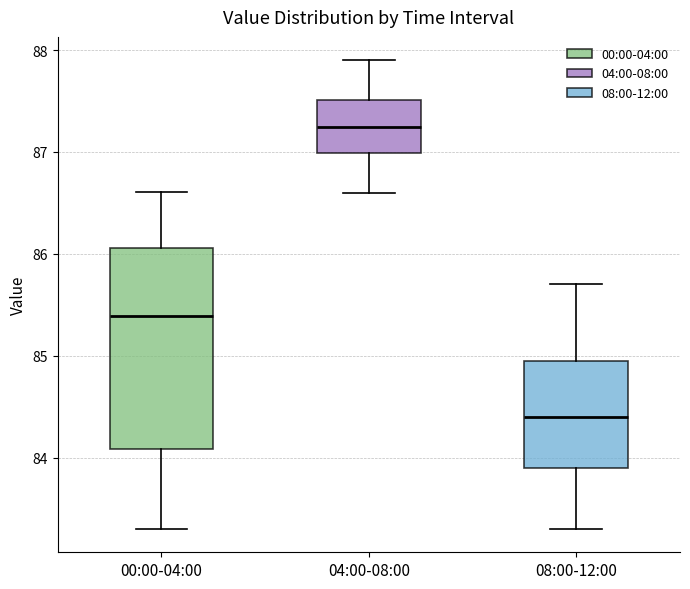

Reading left to right, transcribe this box plot: for each box, give where its median line is, the range the box spans, and where its two whiskers end, as read against the y-axis. The values are not printed on the chart, so give them approximately, as read against the axis.

00:00-04:00: median 85.4, box 84.1 to 86.1, whiskers 83.3 to 86.6
04:00-08:00: median 87.3, box 87.0 to 87.5, whiskers 86.6 to 87.9
08:00-12:00: median 84.4, box 83.9 to 85.0, whiskers 83.3 to 85.7